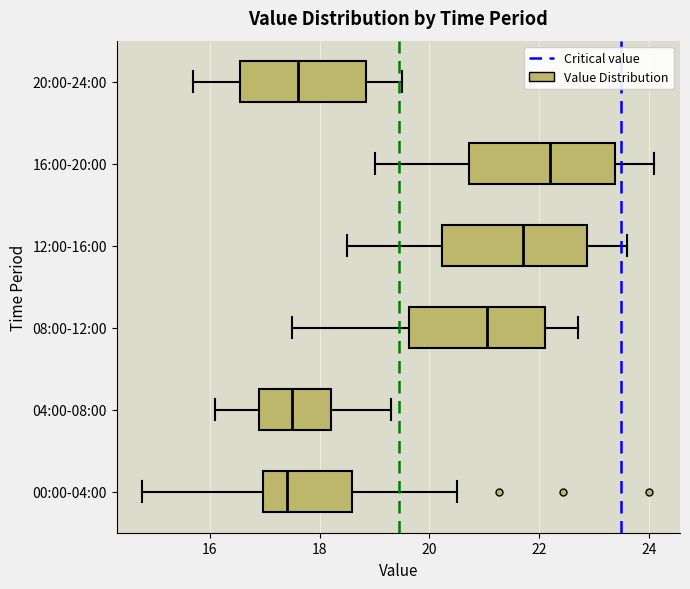

Reading bottom to top, transcribe this box plot: for each box, give where its median line is, the range the box spans, and where its two whiskers end, as read against the x-axis. The values are not printed on the chart, so give them approximately, as read against the axis.

00:00-04:00: median 17.4, box 17.0 to 18.6, whiskers 14.8 to 20.6
04:00-08:00: median 17.6, box 17.0 to 18.2, whiskers 16.2 to 19.4
08:00-12:00: median 21.0, box 19.6 to 22.2, whiskers 17.6 to 22.8
12:00-16:00: median 21.8, box 20.2 to 22.8, whiskers 18.6 to 23.6
16:00-20:00: median 22.2, box 20.8 to 23.4, whiskers 19.0 to 24.2
20:00-24:00: median 17.6, box 16.6 to 18.8, whiskers 15.8 to 19.6